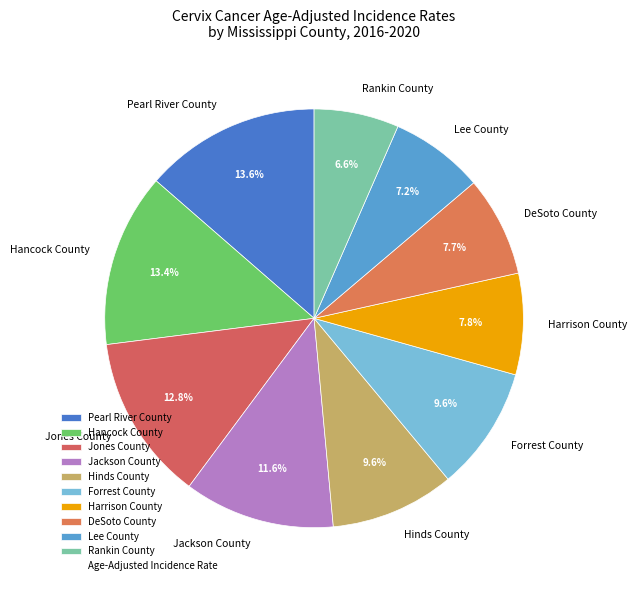

To the nearest percent, what is the difference between the largest and smallest slice percentages?

7%